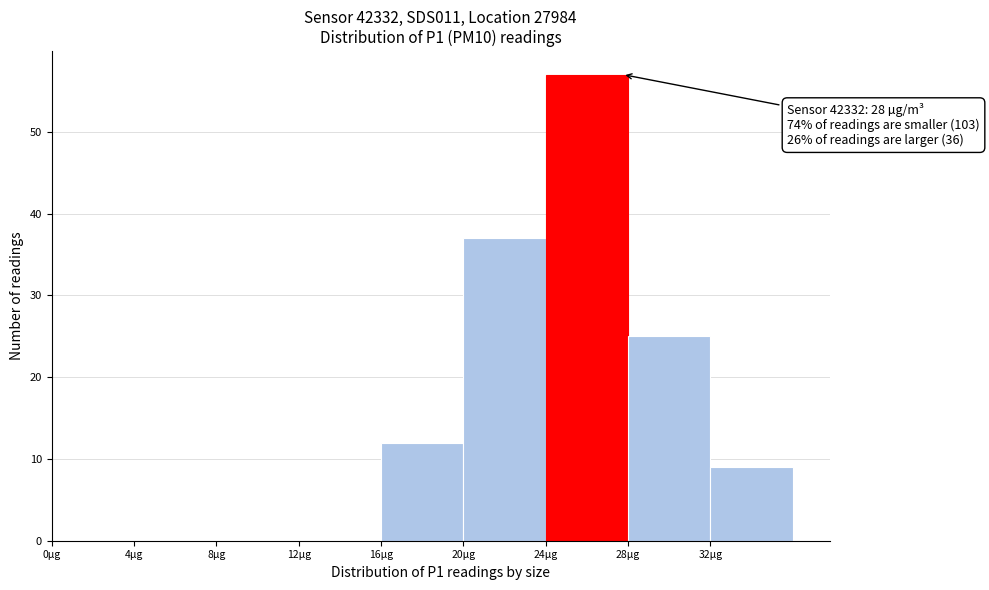

Which range on the x-axis has the tallest bar?

24 to 28